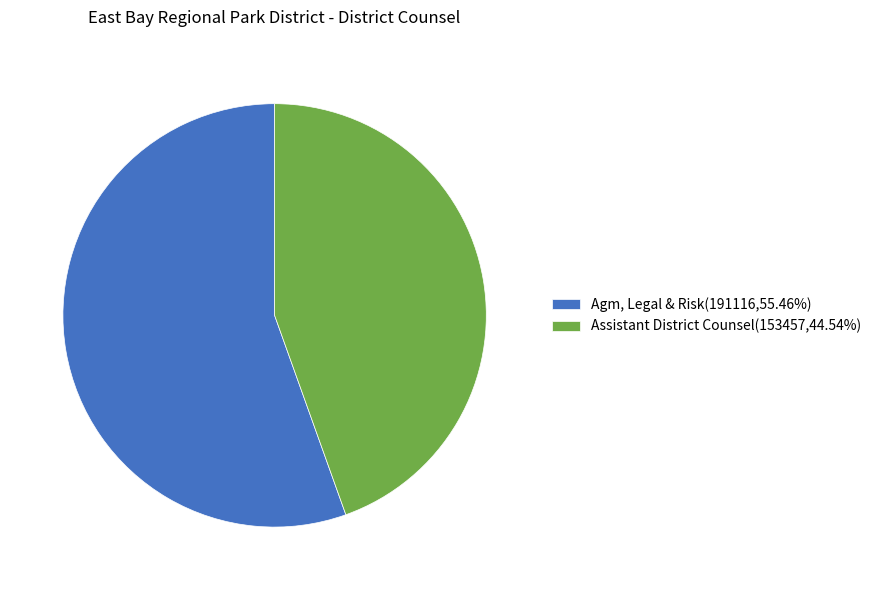

Is it true that Assistant District Counsel is 45% of the pie?

True